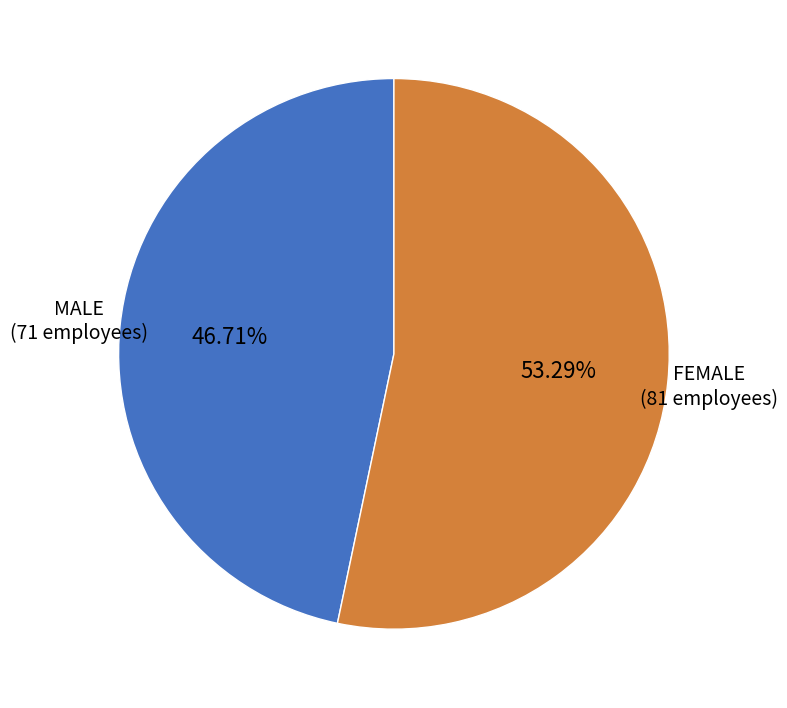

Does any single category account for the majority?

Yes